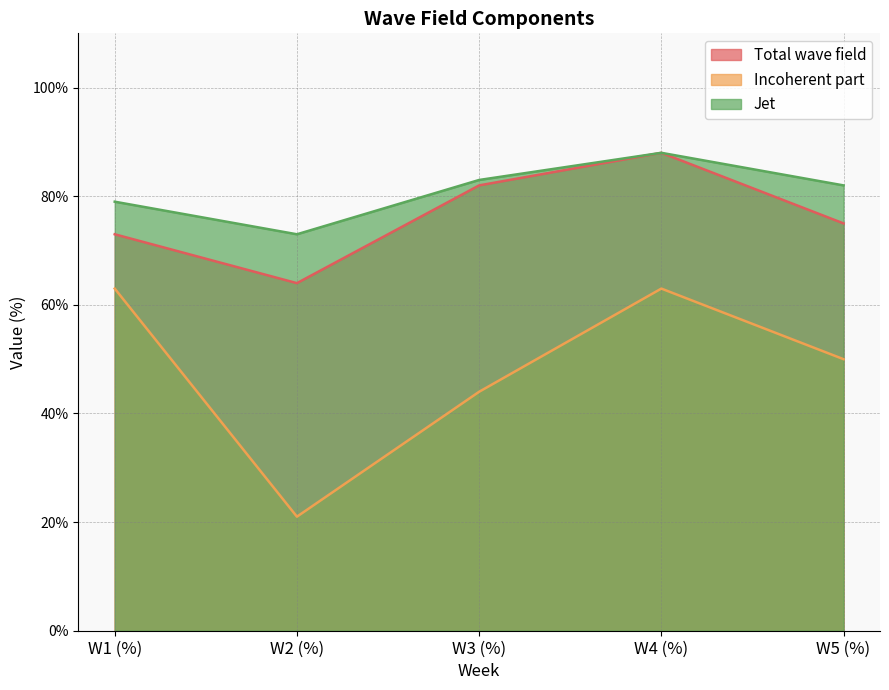

Reading left to right, extract all data points from this chart.

Total wave field: W1 (%)=73	W2 (%)=64	W3 (%)=82	W4 (%)=88	W5 (%)=75
Incoherent part: W1 (%)=63	W2 (%)=21	W3 (%)=44	W4 (%)=63	W5 (%)=50
Jet: W1 (%)=79	W2 (%)=73	W3 (%)=83	W4 (%)=88	W5 (%)=82